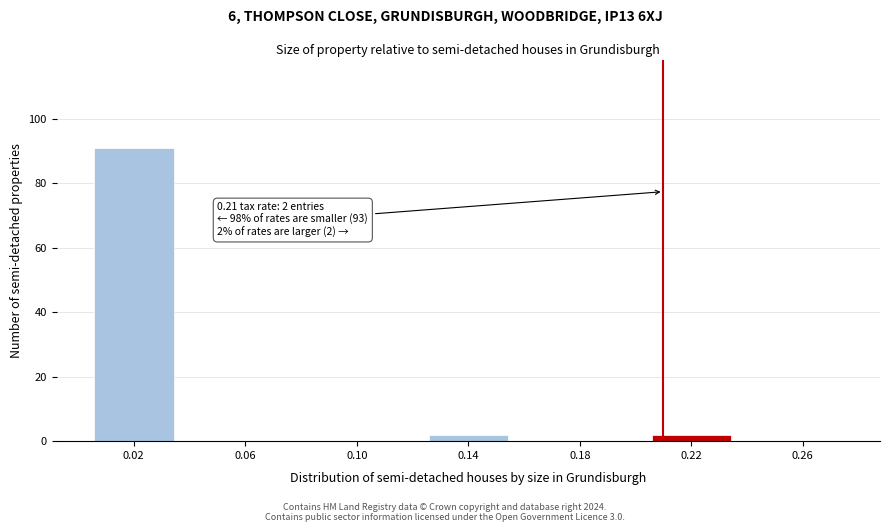

Reading right to left, transcribe all the data shown in this chart.

0.26=0	0.22=2	0.18=0	0.14=2	0.10=0	0.06=0	0.02=91